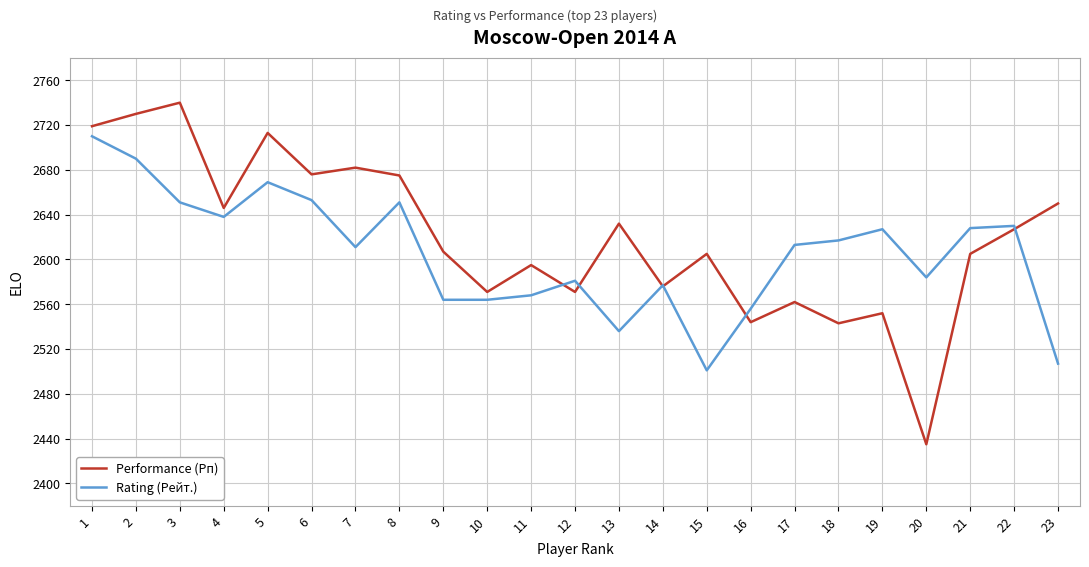

What is the total value across all series at 4?

5284